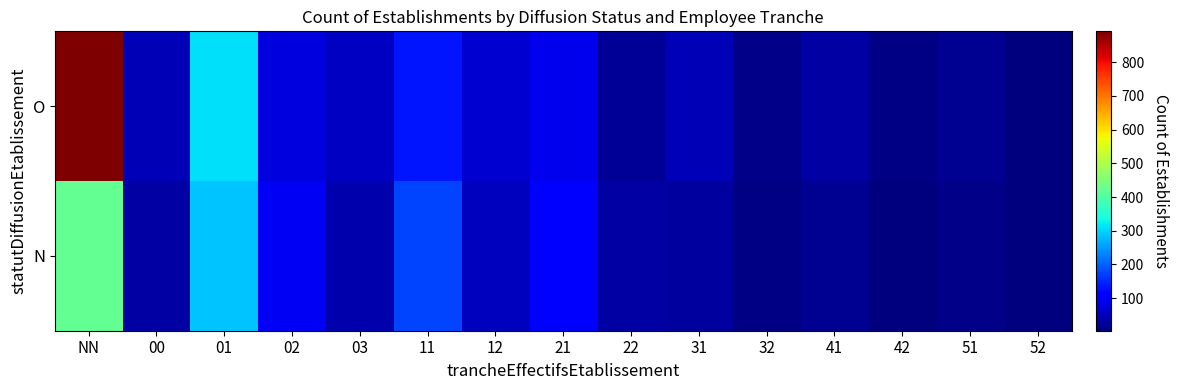

What is the spread (max minus min) of values at NN?

469